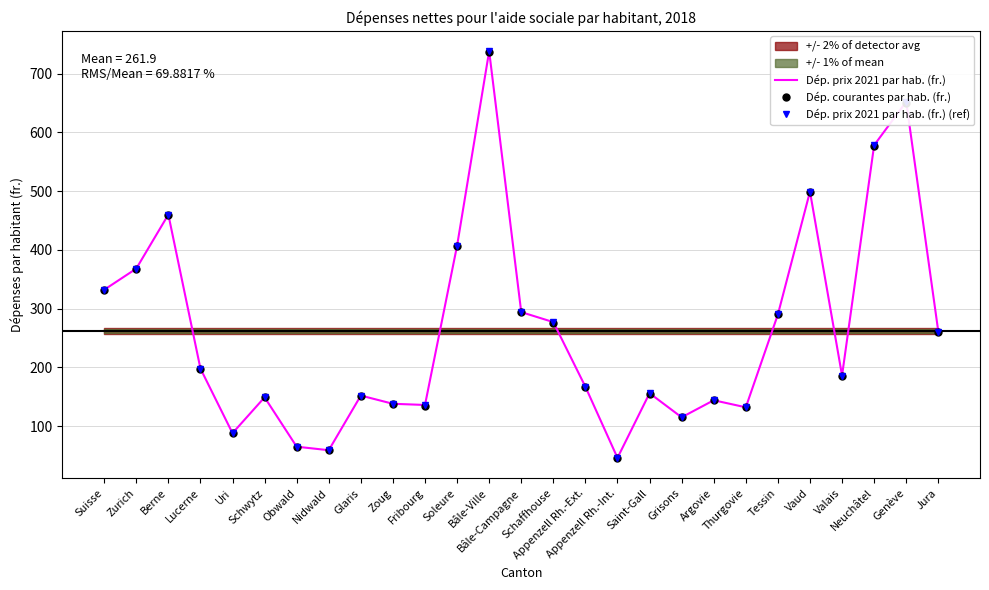

Reading left to right, what are all the values shown in this chart?

Dép. prix 2021 par hab. (fr.): Suisse=332	Zurich=368	Berne=460	Lucerne=198	Uri=88	Schwytz=149	Obwald=65	Nidwald=59	Glaris=152	Zoug=138	Fribourg=136	Soleure=407	Bâle-Ville=738	Bâle-Campagne=294	Schaffhouse=277	Appenzell Rh.-Ext.=167	Appenzell Rh.-Int.=46	Saint-Gall=156	Grisons=115	Argovie=144	Thurgovie=132	Tessin=290	Vaud=499	Valais=186	Neuchâtel=578	Genève=652	Jura=261
Dép. courantes par hab. (fr.): Suisse=331	Zurich=368	Berne=459	Lucerne=197	Uri=88	Schwytz=149	Obwald=65	Nidwald=59	Glaris=152	Zoug=137	Fribourg=135	Soleure=406	Bâle-Ville=736	Bâle-Campagne=294	Schaffhouse=276	Appenzell Rh.-Ext.=167	Appenzell Rh.-Int.=46	Saint-Gall=155	Grisons=115	Argovie=144	Thurgovie=132	Tessin=290	Vaud=498	Valais=185	Neuchâtel=577	Genève=650	Jura=260
Dép. prix 2021 par hab. (fr.) (ref): Suisse=332	Zurich=368	Berne=460	Lucerne=198	Uri=88	Schwytz=149	Obwald=65	Nidwald=59	Glaris=152	Zoug=138	Fribourg=136	Soleure=407	Bâle-Ville=738	Bâle-Campagne=294	Schaffhouse=277	Appenzell Rh.-Ext.=167	Appenzell Rh.-Int.=46	Saint-Gall=156	Grisons=115	Argovie=144	Thurgovie=132	Tessin=290	Vaud=499	Valais=186	Neuchâtel=578	Genève=652	Jura=261